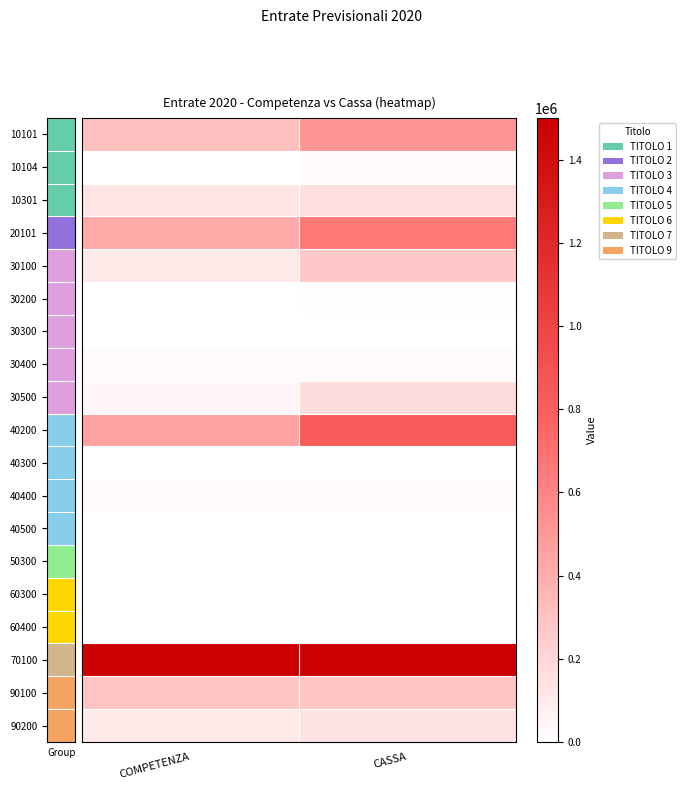

How many series are shown in this chart?

19